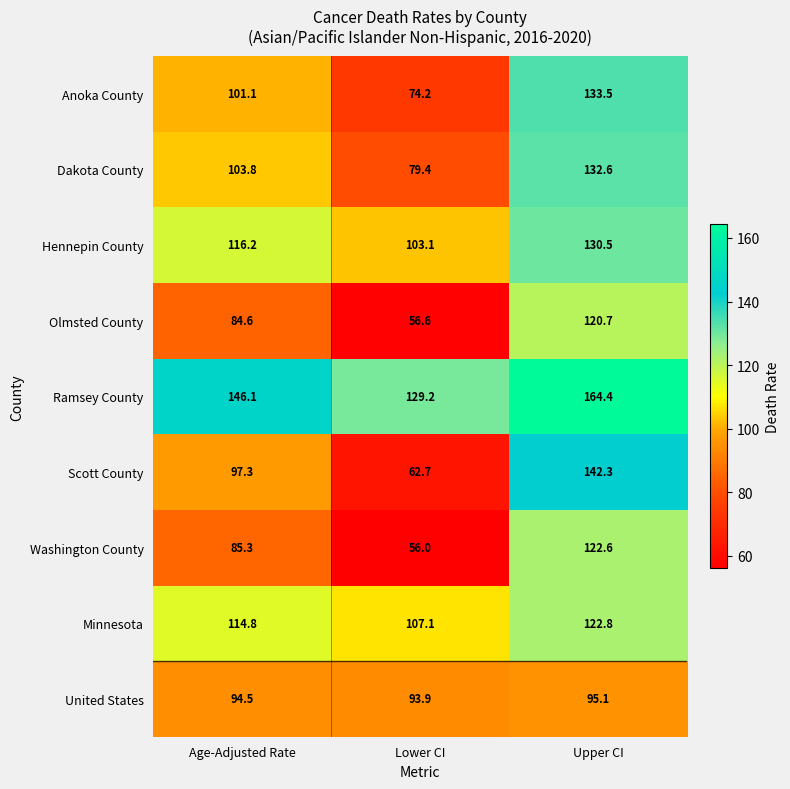

At how many categories does at least one series exceed 66?

3